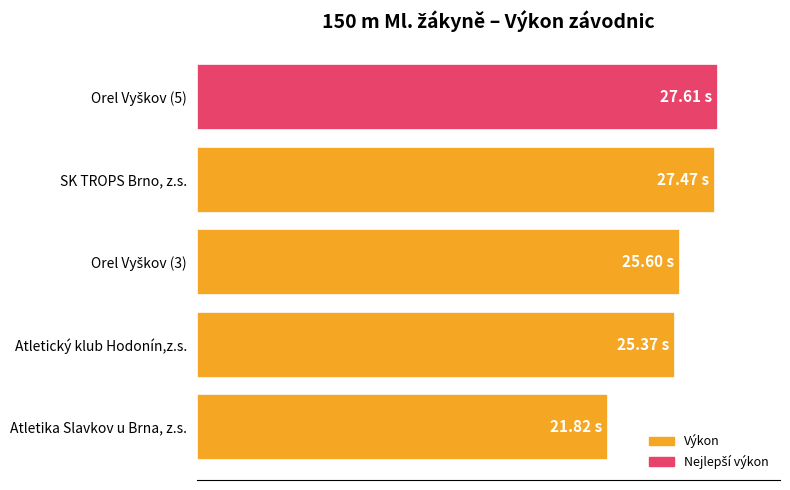

Are the bars horizontal?

Yes